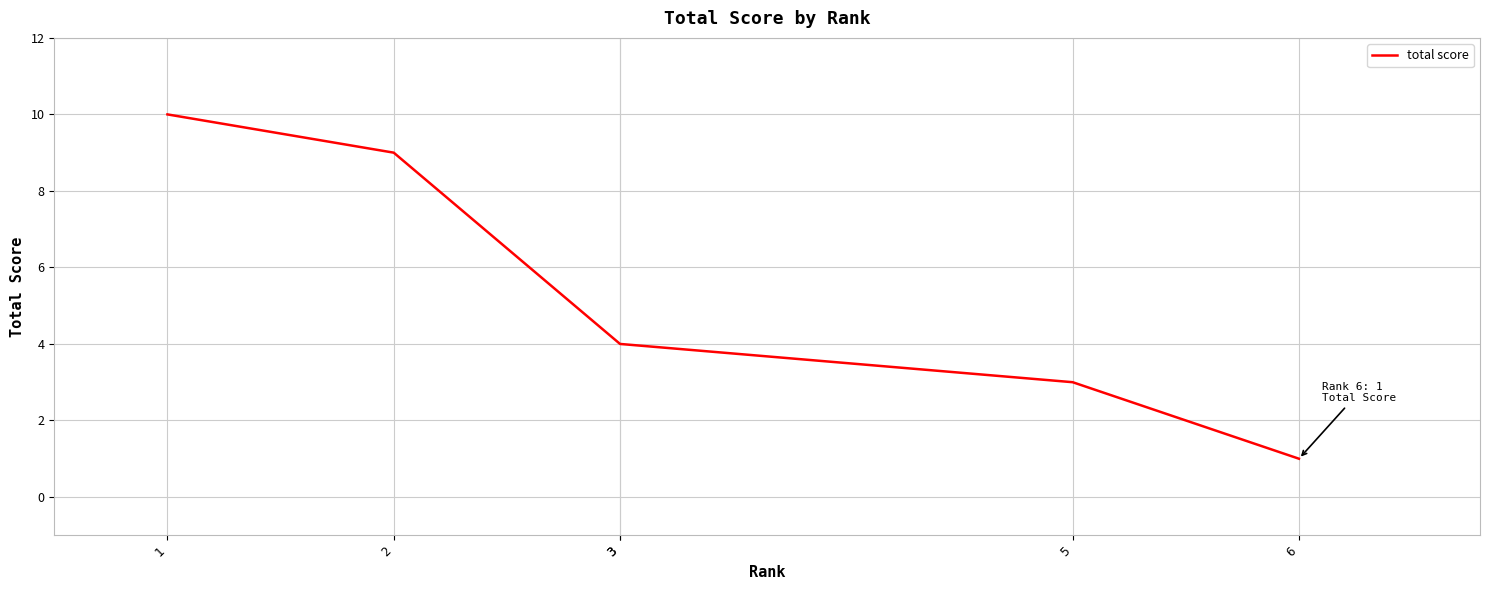

Which category has the lowest value across all series?

6